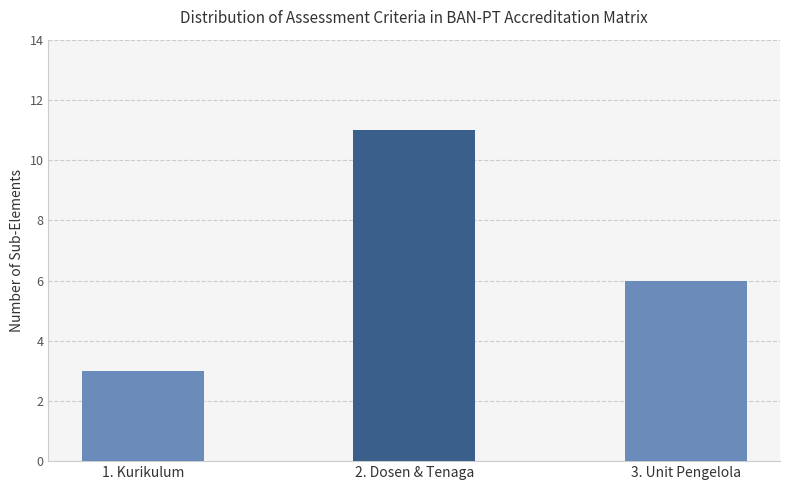

List the labels in order of value, largest first.

2. Dosen & Tenaga, 3. Unit Pengelola, 1. Kurikulum